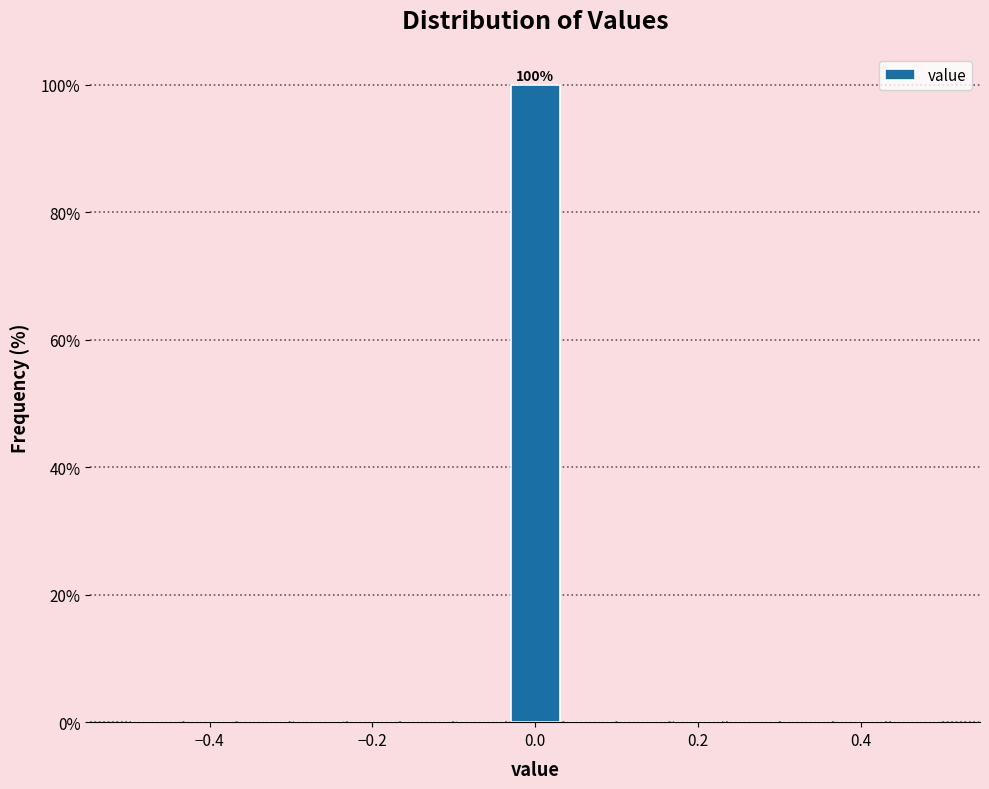

Around what value on the x-axis is the tallest bar? Give the approximate position of its centre, as read against the axis.

0.00